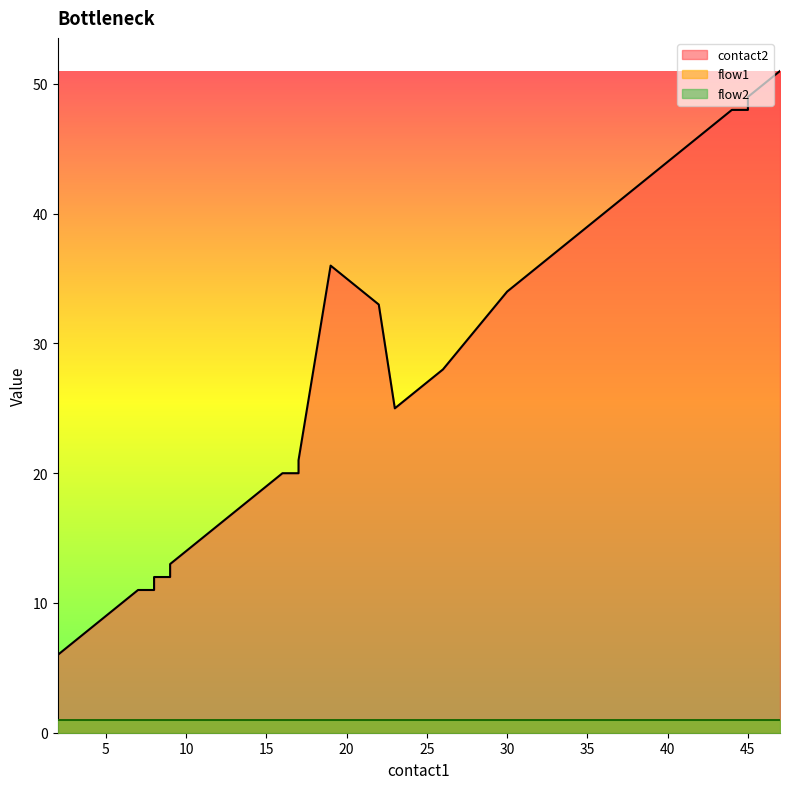

Is it true that contact2 equals 15 at 11?

True